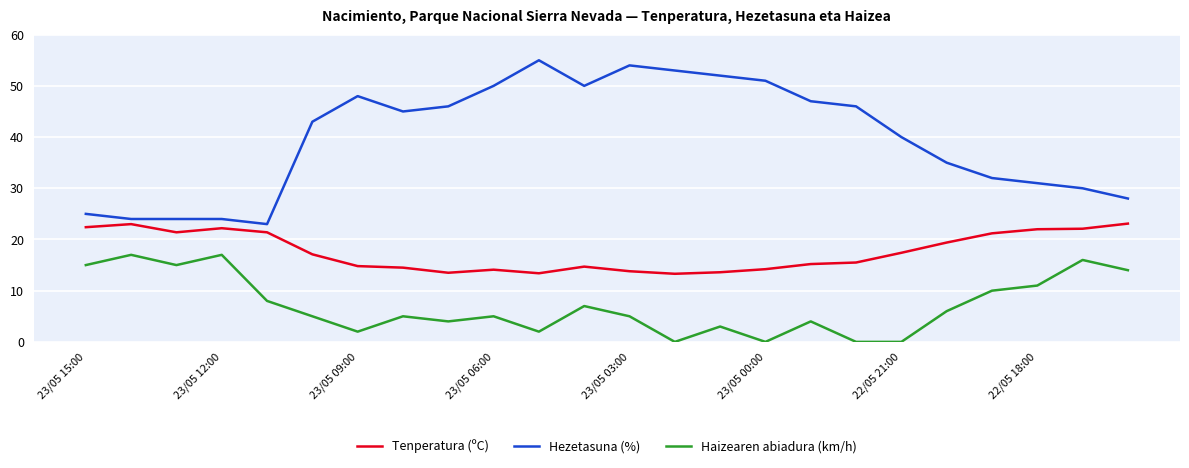

Which series has the largest total across all categories?

Hezetasuna (%)